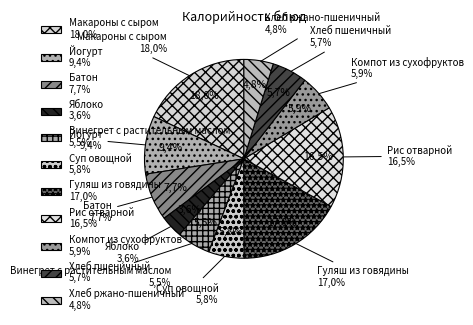

The Йогурт slice represents 1% of the pie. True or false?

False